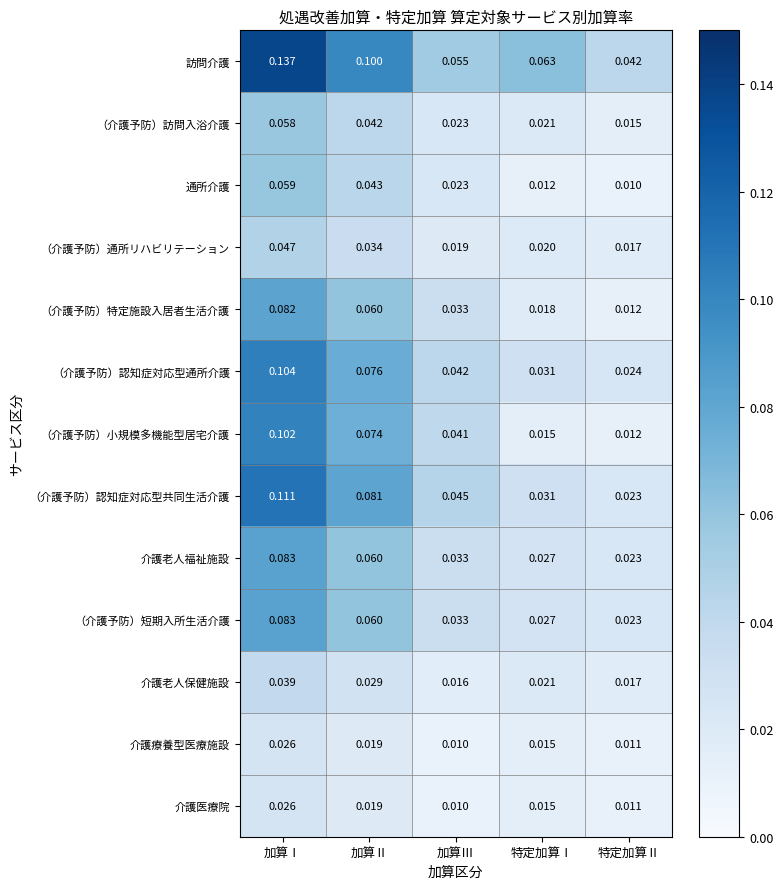

What is the difference between the highest and lowest values at 特定加算Ⅰ?

0.1